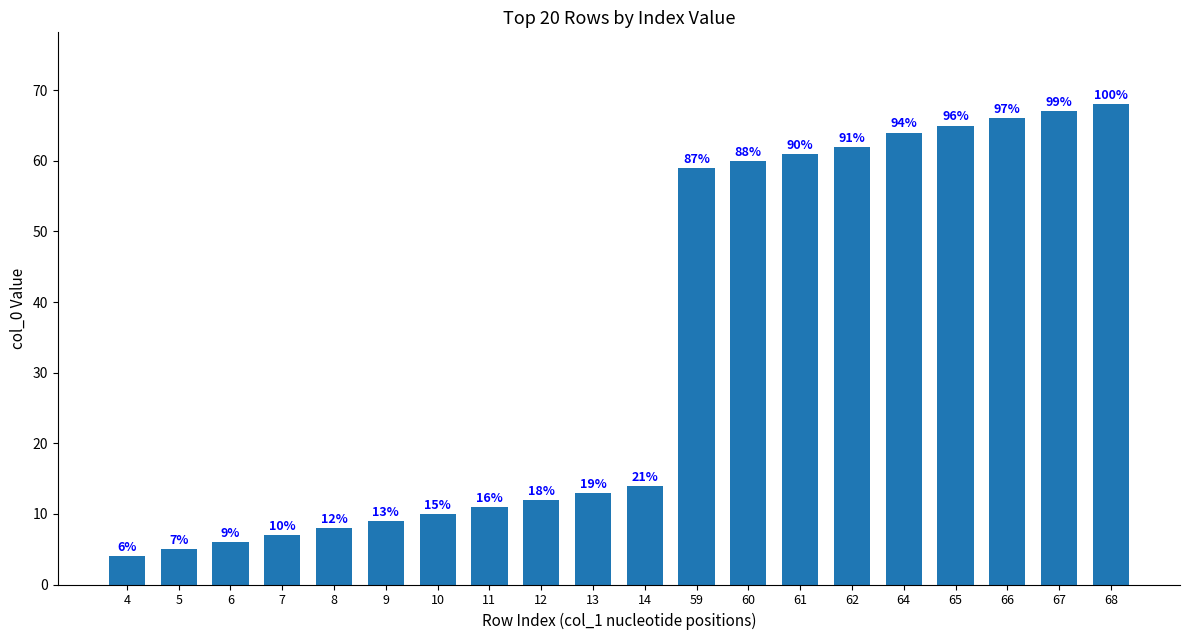

What is the difference between the second highest and minimum values?

63